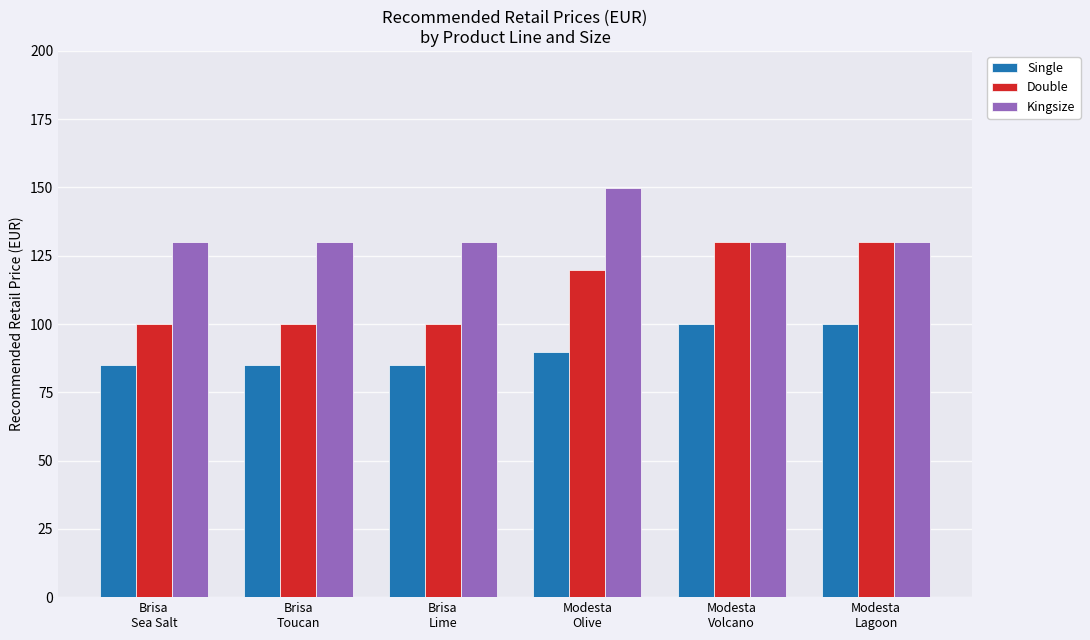

How many categories are shown in the chart?

6